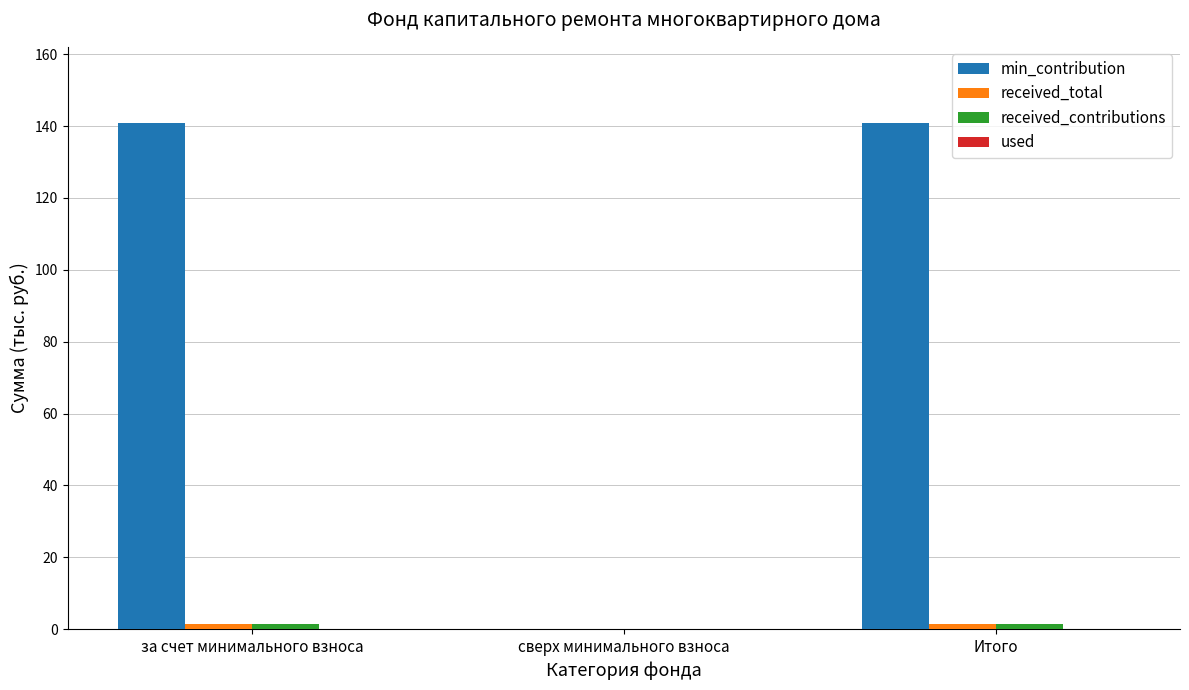

What is the sum of all min_contribution values?

281.8